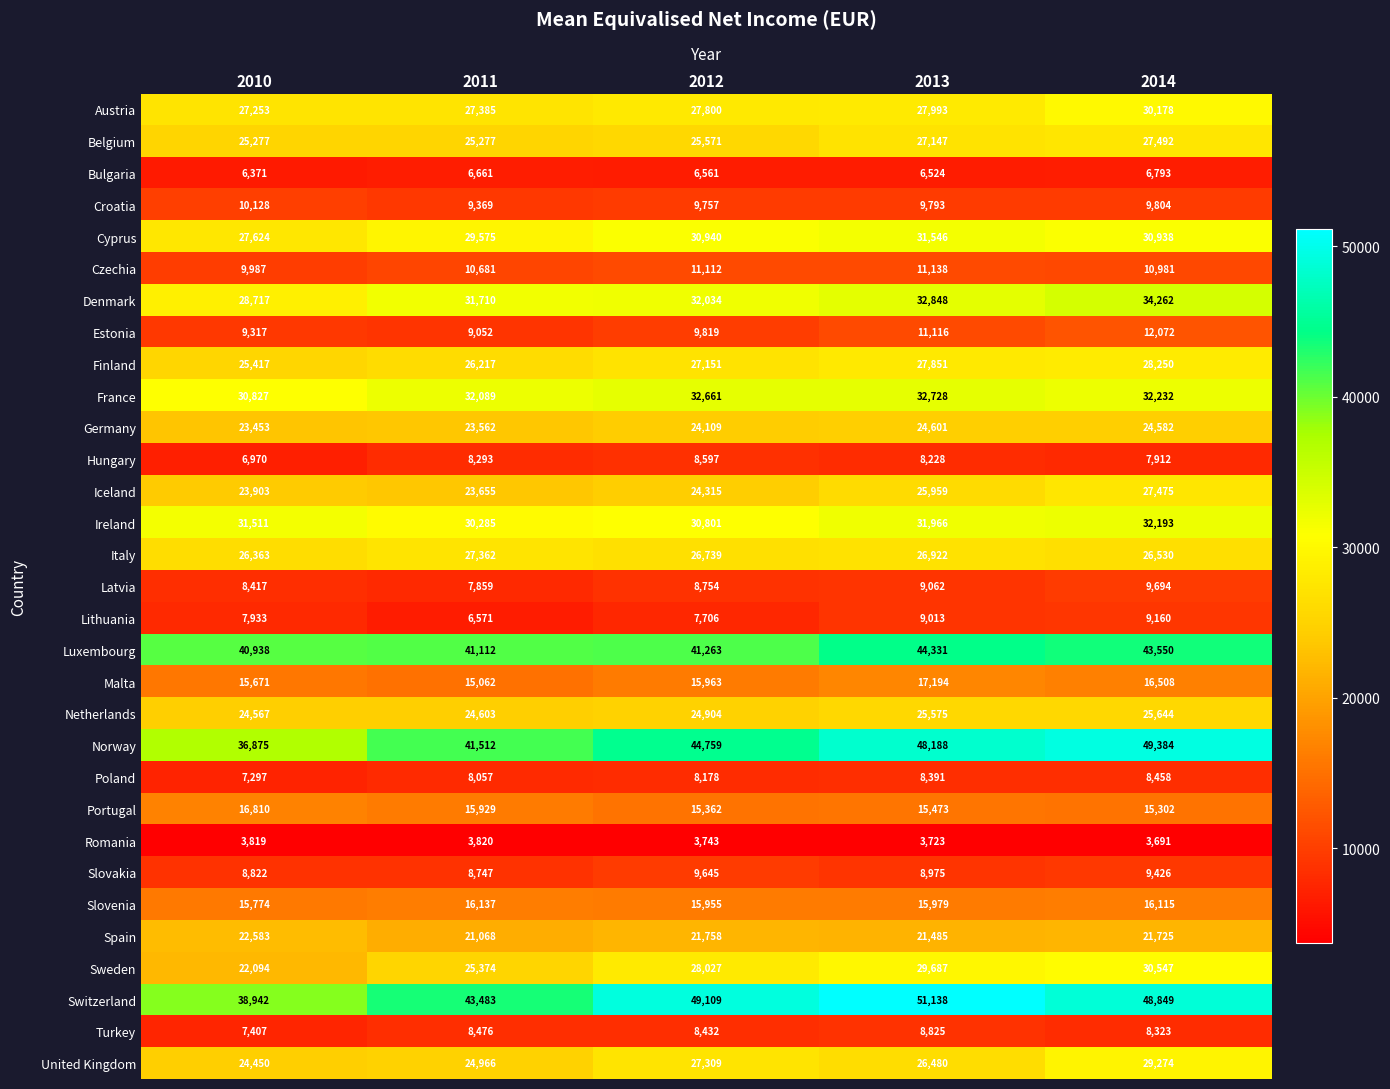

What is the sum of all Slovenia values?

79960